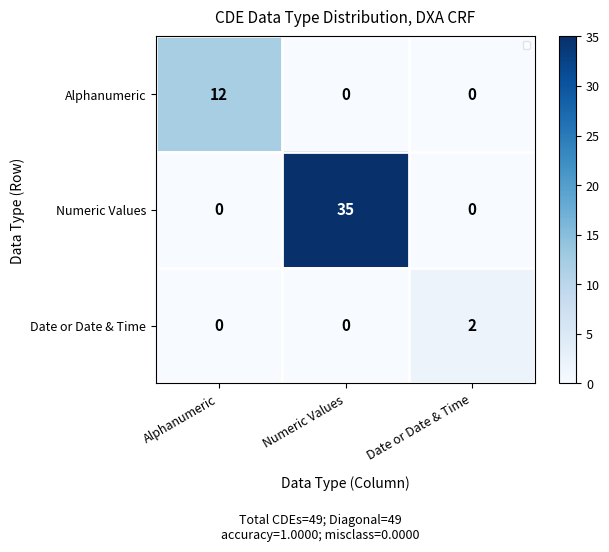

List the series in order of their overall mean, highest first.

Numeric Values, Alphanumeric, Date or Date & Time